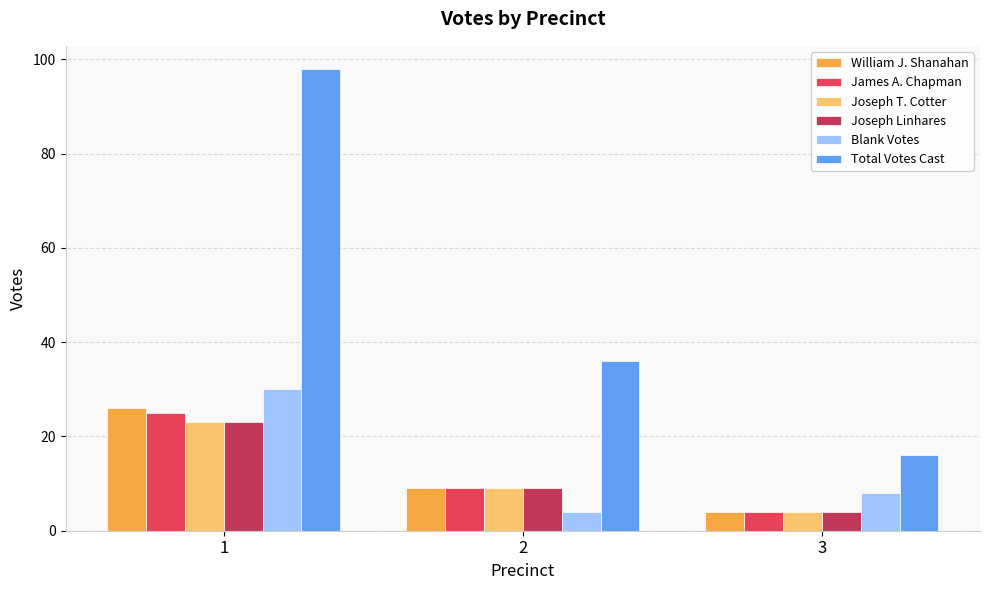

How many series are shown in this chart?

6